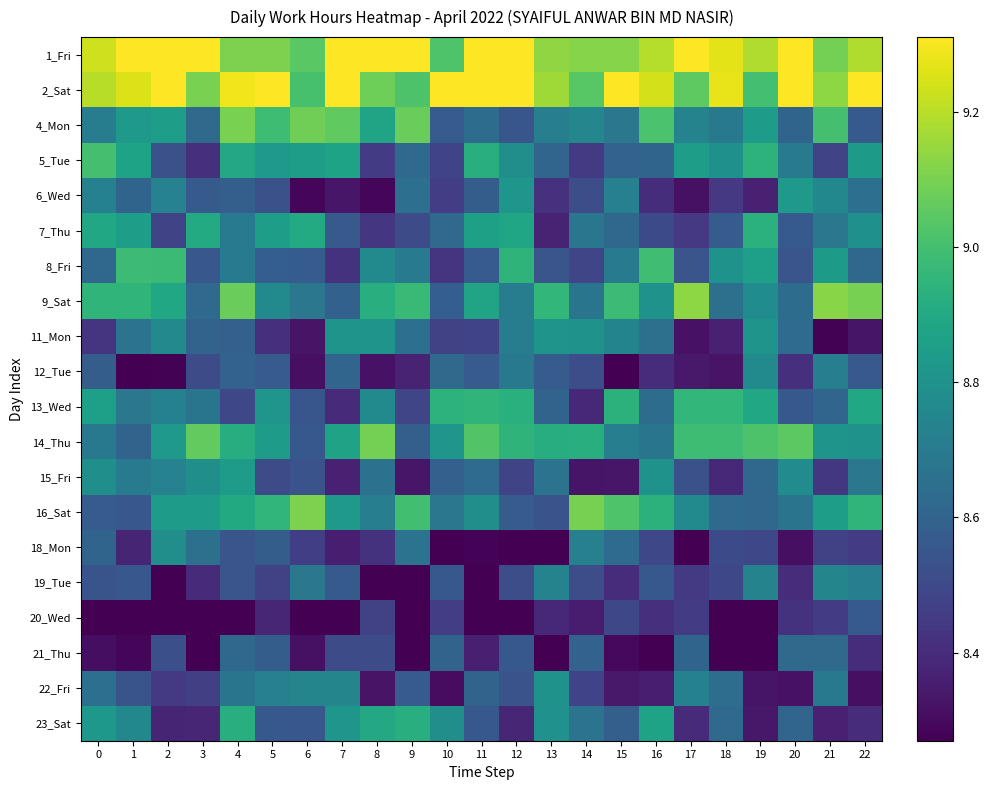

Reading left to right, extract all data points from this chart.

1_Fri: 0=9.2	1=9.3	2=9.3	3=9.3	4=9.1	5=9.1	6=9.0	7=9.3	8=9.3	9=9.3	10=9.0	11=9.3	12=9.3	13=9.1	14=9.1	15=9.1	16=9.2	17=9.3	18=9.3	19=9.2	20=9.3	21=9.1	22=9.2
2_Sat: 0=9.2	1=9.3	2=9.3	3=9.1	4=9.3	5=9.3	6=9.0	7=9.3	8=9.1	9=9.0	10=9.3	11=9.3	12=9.3	13=9.2	14=9.0	15=9.3	16=9.2	17=9.1	18=9.3	19=9.0	20=9.3	21=9.1	22=9.3
4_Mon: 0=8.7	1=8.8	2=8.8	3=8.6	4=9.1	5=9.0	6=9.1	7=9.1	8=8.9	9=9.1	10=8.6	11=8.6	12=8.5	13=8.7	14=8.8	15=8.7	16=9.0	17=8.7	18=8.7	19=8.8	20=8.6	21=9.0	22=8.6
5_Tue: 0=9.0	1=8.9	2=8.5	3=8.4	4=8.9	5=8.8	6=8.8	7=8.9	8=8.5	9=8.6	10=8.5	11=8.9	12=8.8	13=8.6	14=8.4	15=8.6	16=8.6	17=8.8	18=8.8	19=8.9	20=8.7	21=8.5	22=8.8
6_Wed: 0=8.7	1=8.6	2=8.7	3=8.6	4=8.6	5=8.5	6=8.3	7=8.3	8=8.3	9=8.7	10=8.5	11=8.6	12=8.8	13=8.4	14=8.5	15=8.7	16=8.4	17=8.3	18=8.4	19=8.4	20=8.8	21=8.8	22=8.7
7_Thu: 0=8.9	1=8.9	2=8.5	3=8.9	4=8.7	5=8.9	6=8.9	7=8.6	8=8.4	9=8.5	10=8.6	11=8.9	12=8.9	13=8.4	14=8.7	15=8.6	16=8.5	17=8.4	18=8.6	19=8.9	20=8.6	21=8.7	22=8.8
8_Fri: 0=8.6	1=9.0	2=9.0	3=8.6	4=8.7	5=8.6	6=8.6	7=8.4	8=8.8	9=8.7	10=8.4	11=8.6	12=8.9	13=8.5	14=8.5	15=8.7	16=9.0	17=8.5	18=8.8	19=8.9	20=8.5	21=8.8	22=8.6
9_Sat: 0=8.9	1=9.0	2=8.9	3=8.6	4=9.1	5=8.8	6=8.7	7=8.6	8=8.9	9=9.0	10=8.6	11=8.9	12=8.7	13=9.0	14=8.7	15=9.0	16=8.8	17=9.1	18=8.7	19=8.8	20=8.6	21=9.1	22=9.1
11_Mon: 0=8.4	1=8.7	2=8.8	3=8.6	4=8.6	5=8.4	6=8.3	7=8.8	8=8.8	9=8.6	10=8.5	11=8.5	12=8.7	13=8.8	14=8.8	15=8.7	16=8.7	17=8.3	18=8.4	19=8.8	20=8.6	21=8.3	22=8.3
12_Tue: 0=8.6	1=8.3	2=8.3	3=8.5	4=8.6	5=8.6	6=8.3	7=8.6	8=8.3	9=8.4	10=8.6	11=8.6	12=8.7	13=8.6	14=8.5	15=8.3	16=8.4	17=8.3	18=8.3	19=8.8	20=8.4	21=8.7	22=8.6
13_Wed: 0=8.9	1=8.7	2=8.7	3=8.7	4=8.5	5=8.8	6=8.5	7=8.4	8=8.8	9=8.5	10=8.9	11=9.0	12=8.9	13=8.6	14=8.4	15=8.9	16=8.6	17=9.0	18=9.0	19=8.9	20=8.6	21=8.6	22=8.9
14_Thu: 0=8.7	1=8.6	2=8.8	3=9.1	4=8.9	5=8.8	6=8.6	7=8.9	8=9.1	9=8.6	10=8.8	11=9.0	12=8.9	13=8.9	14=8.9	15=8.7	16=8.7	17=9.0	18=9.0	19=9.0	20=9.0	21=8.8	22=8.8
15_Fri: 0=8.8	1=8.7	2=8.7	3=8.8	4=8.8	5=8.5	6=8.5	7=8.4	8=8.7	9=8.3	10=8.6	11=8.6	12=8.5	13=8.7	14=8.3	15=8.3	16=8.8	17=8.5	18=8.4	19=8.6	20=8.8	21=8.4	22=8.7
16_Sat: 0=8.6	1=8.6	2=8.8	3=8.8	4=8.9	5=9.0	6=9.1	7=8.8	8=8.7	9=9.0	10=8.7	11=8.8	12=8.6	13=8.5	14=9.1	15=9.0	16=8.9	17=8.8	18=8.6	19=8.6	20=8.7	21=8.8	22=8.9
18_Mon: 0=8.6	1=8.4	2=8.8	3=8.7	4=8.5	5=8.6	6=8.5	7=8.4	8=8.4	9=8.7	10=8.3	11=8.3	12=8.3	13=8.3	14=8.7	15=8.6	16=8.5	17=8.3	18=8.5	19=8.5	20=8.3	21=8.5	22=8.4
19_Tue: 0=8.5	1=8.6	2=8.3	3=8.4	4=8.5	5=8.5	6=8.7	7=8.6	8=8.3	9=8.3	10=8.6	11=8.3	12=8.5	13=8.7	14=8.5	15=8.4	16=8.6	17=8.4	18=8.5	19=8.7	20=8.4	21=8.7	22=8.7
20_Wed: 0=8.3	1=8.3	2=8.3	3=8.3	4=8.3	5=8.4	6=8.3	7=8.3	8=8.5	9=8.3	10=8.5	11=8.3	12=8.3	13=8.4	14=8.3	15=8.5	16=8.4	17=8.5	18=8.3	19=8.3	20=8.4	21=8.5	22=8.6
21_Thu: 0=8.3	1=8.3	2=8.5	3=8.3	4=8.6	5=8.6	6=8.3	7=8.5	8=8.5	9=8.3	10=8.6	11=8.4	12=8.6	13=8.3	14=8.6	15=8.3	16=8.3	17=8.6	18=8.3	19=8.3	20=8.6	21=8.6	22=8.4
22_Fri: 0=8.6	1=8.5	2=8.4	3=8.5	4=8.7	5=8.7	6=8.7	7=8.7	8=8.3	9=8.6	10=8.3	11=8.6	12=8.5	13=8.8	14=8.5	15=8.3	16=8.4	17=8.7	18=8.6	19=8.3	20=8.3	21=8.7	22=8.3
23_Sat: 0=8.8	1=8.8	2=8.4	3=8.4	4=8.9	5=8.6	6=8.6	7=8.8	8=8.9	9=8.9	10=8.8	11=8.6	12=8.4	13=8.8	14=8.7	15=8.6	16=8.9	17=8.4	18=8.6	19=8.3	20=8.6	21=8.4	22=8.4